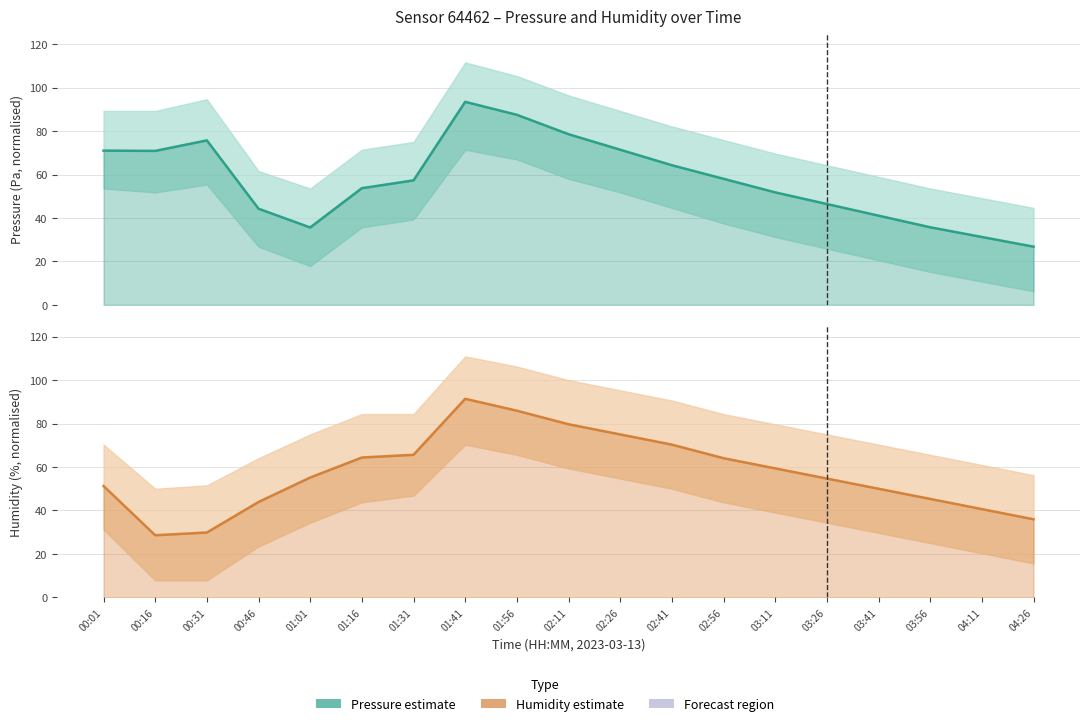

At 03:26, list the series in order from largest to smallest.

Humidity, Pressure